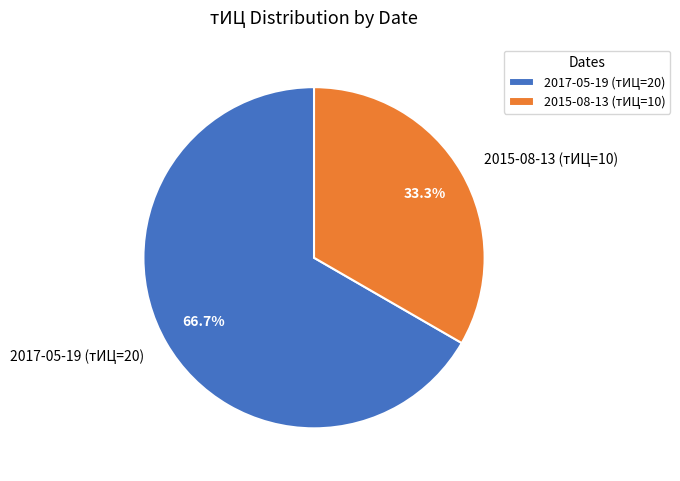

Do 2017-05-19 (тИЦ=20) and 2015-08-13 (тИЦ=10) together represent more than half of the pie?

Yes